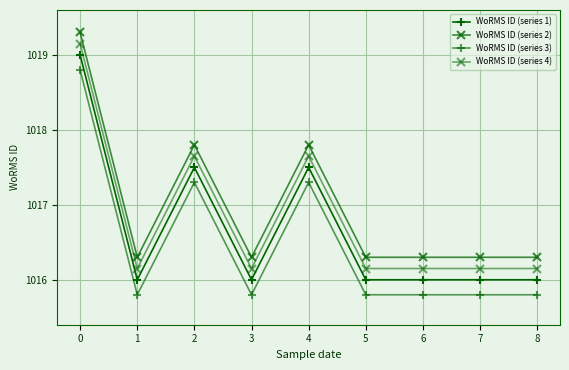

What is the value of the WoRMS ID (series 4) point at the 8th from the left?

1016.1